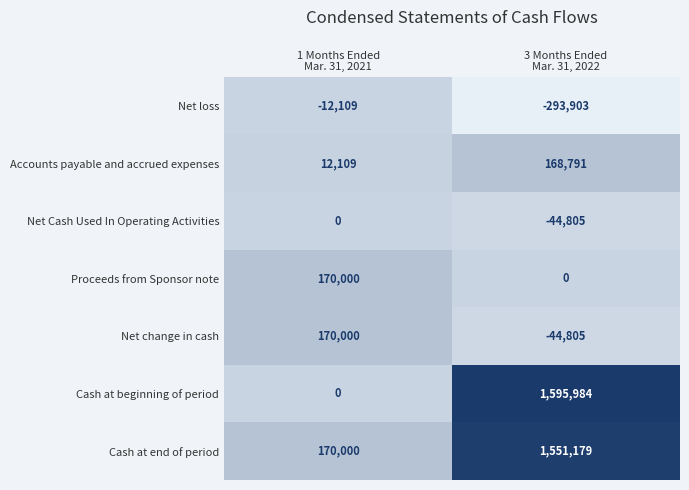

Reading left to right, extract all data points from this chart.

Net loss: -12109	-293903
Accounts payable and accrued expenses: 12109	168791
Net Cash Used In Operating Activities: 0	-44805
Proceeds from Sponsor note: 170000	0
Net change in cash: 170000	-44805
Cash at beginning of period: 0	1595984
Cash at end of period: 170000	1551179